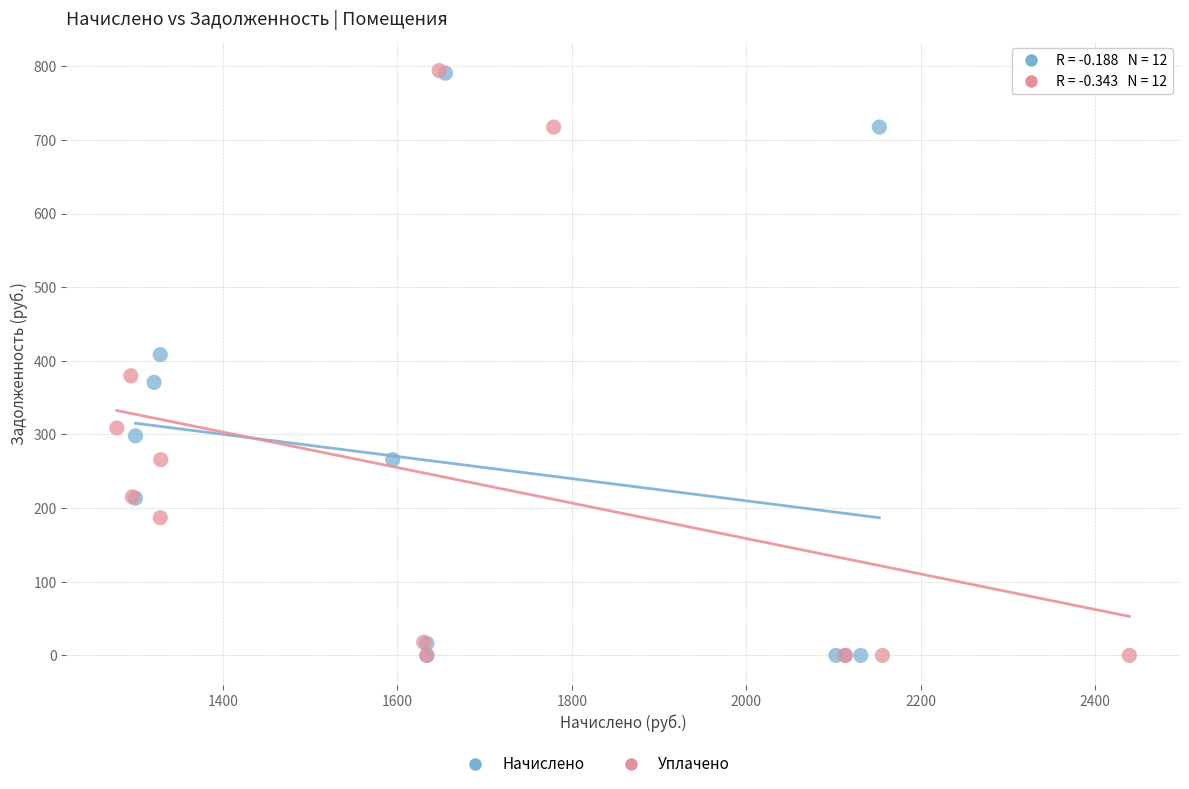

Which series has the largest Y range (max minus min)?

Уплачено